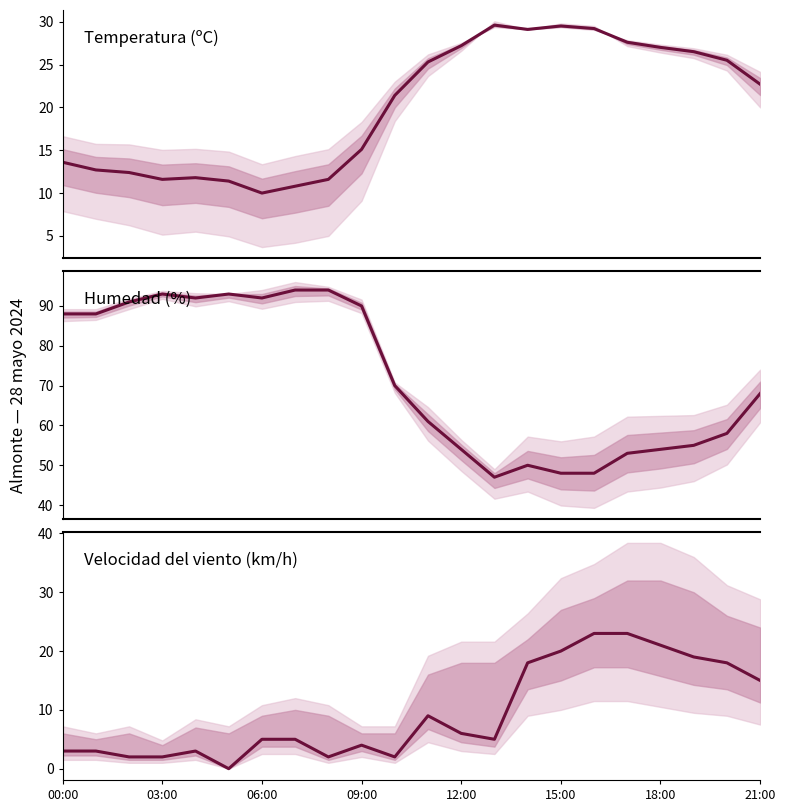

Is the value of Humedad (%) at 19 greater than the value of Temperatura (ºC) at 17?

Yes